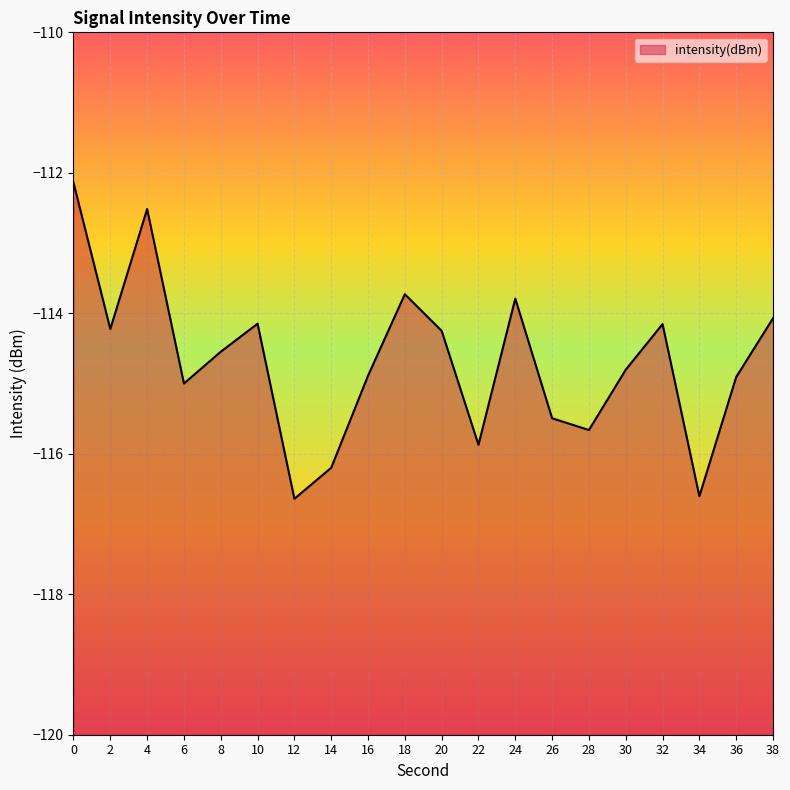

Count the number of values greater than -114.

4